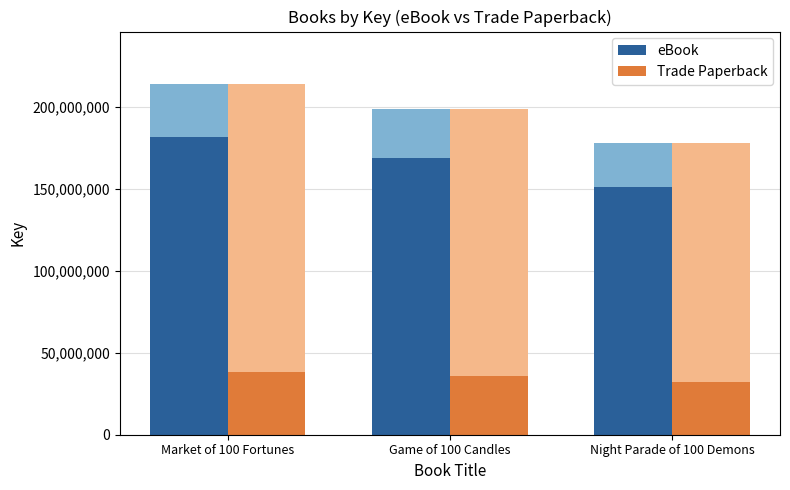

The eBook series shows 114207661.0 at Game of 100 Candles. True or false?

False